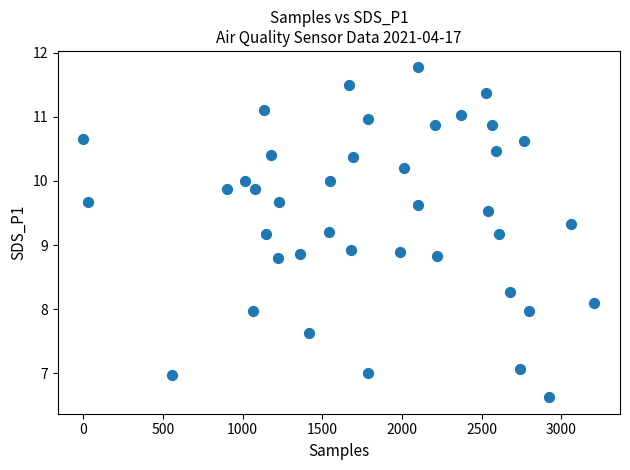

What is the range of Y values (max minus min)?

5.1